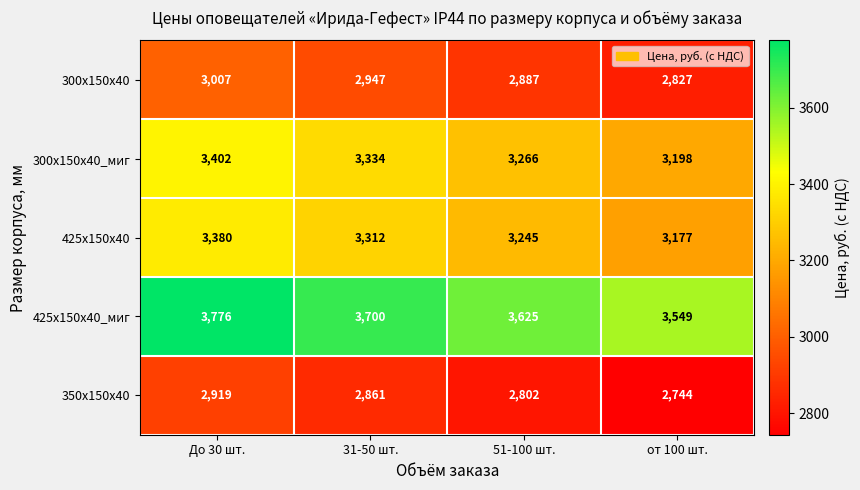

Which category has the lowest value in the 300х150х40_миг series?

от 100 шт.